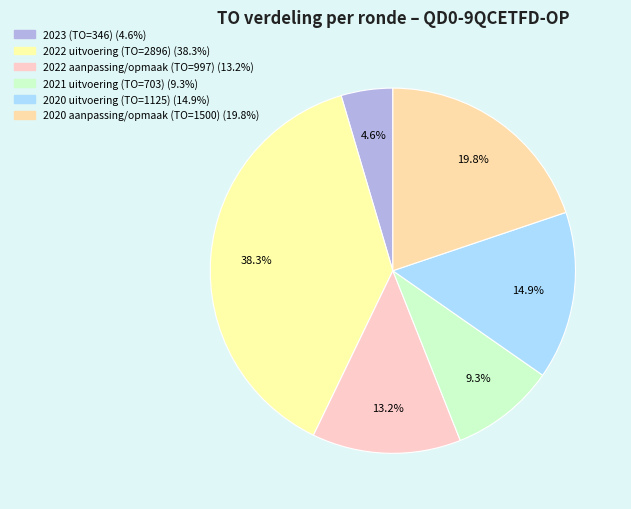

Which category has the biggest portion of the pie?

2022 uitvoering (TO=2896)